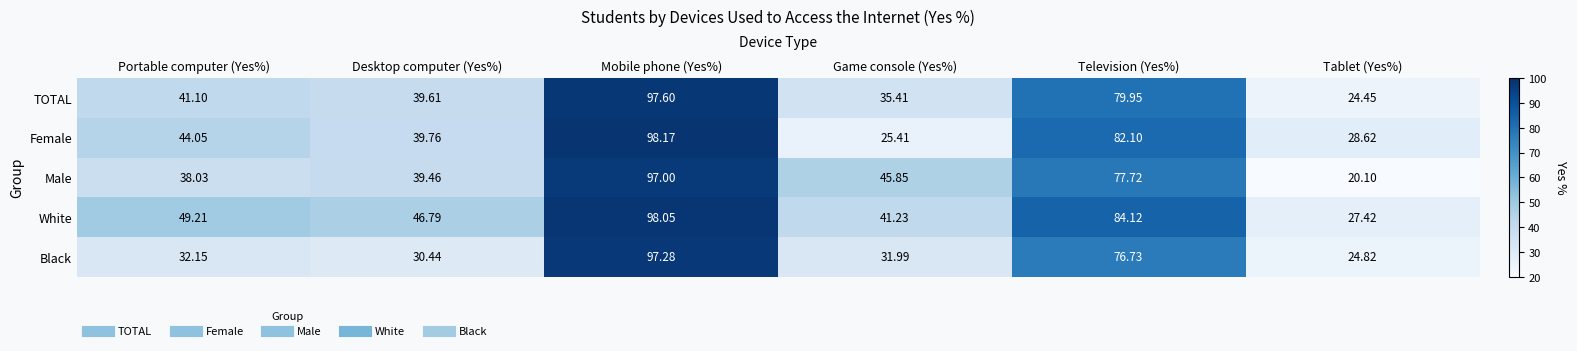

Is the value of Black at Mobile phone (Yes%) greater than the value of TOTAL at Game console (Yes%)?

Yes